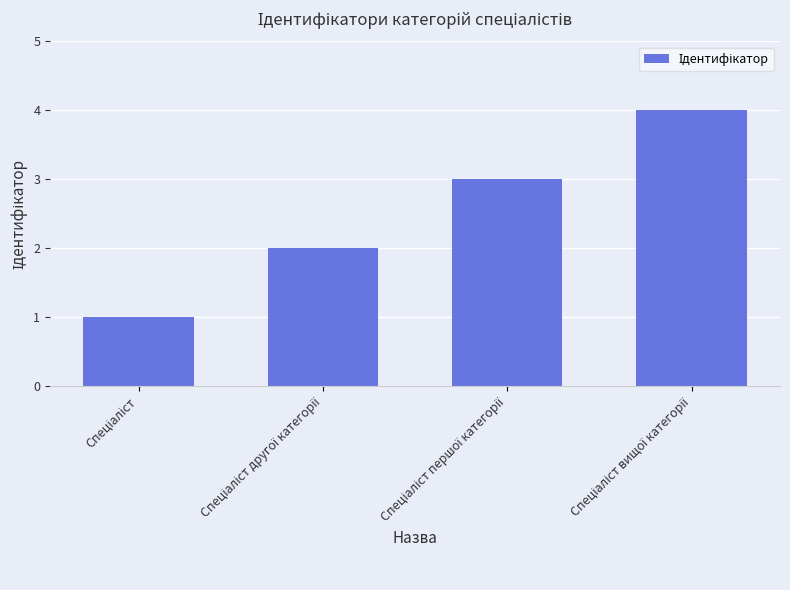

Are the bars horizontal?

No